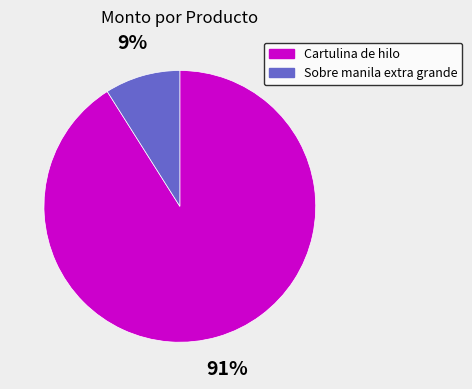

How many segments does this pie chart have?

2